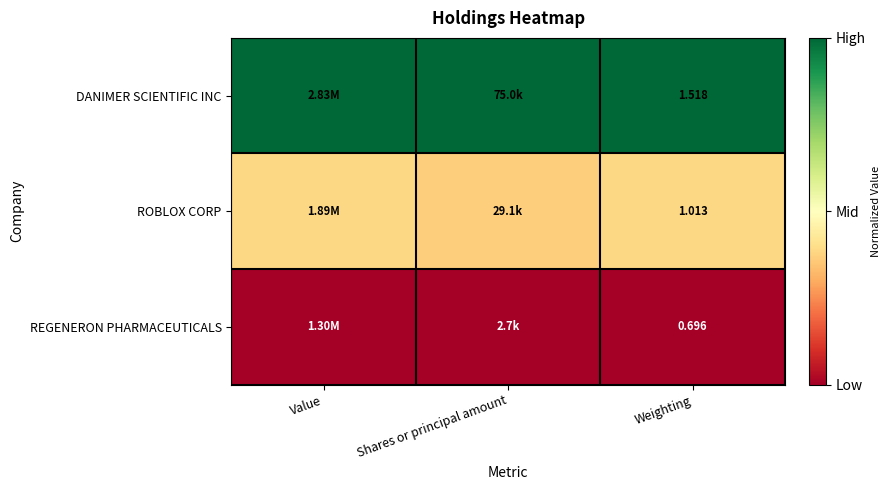

At Weighting, list the series in order from largest to smallest.

DANIMER SCIENTIFIC INC, ROBLOX CORP, REGENERON PHARMACEUTICALS